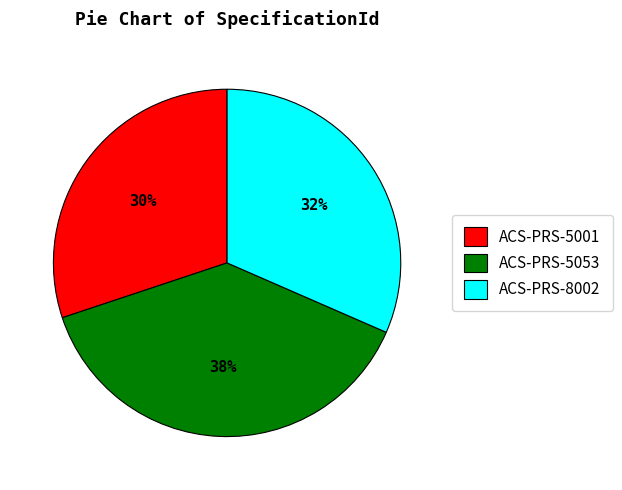

Does any single category account for the majority?

No